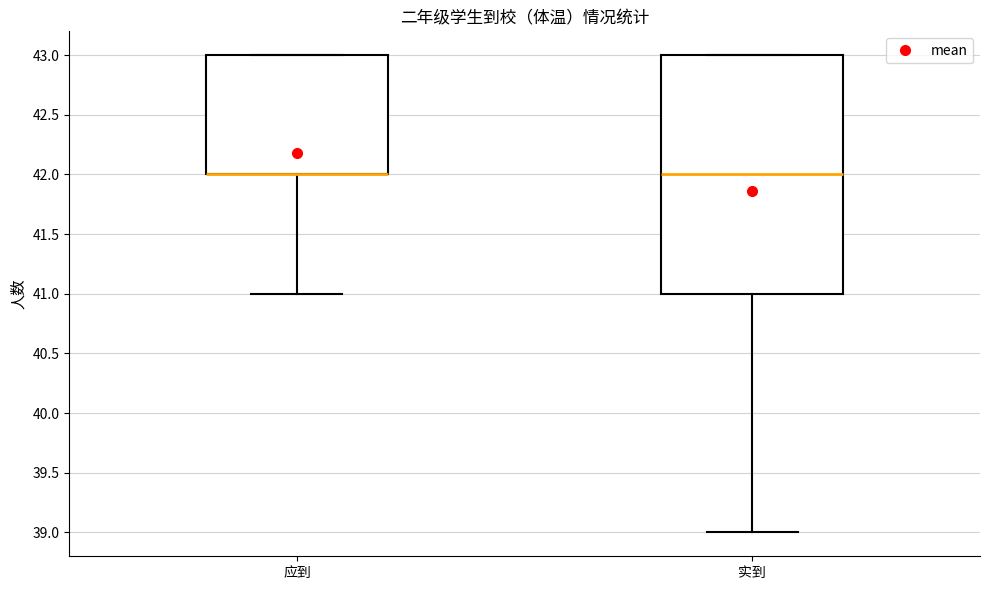

Reading left to right, transcribe this box plot: for each box, give where its median line is, the range the box spans, and where its two whiskers end, as read against the y-axis. The values are not printed on the chart, so give them approximately, as read against the axis.

应到: median 42 (drawn on the box's lower edge), box 42 to 43, whiskers 41 to 43
实到: median 42, box 41 to 43, whiskers 39 to 43